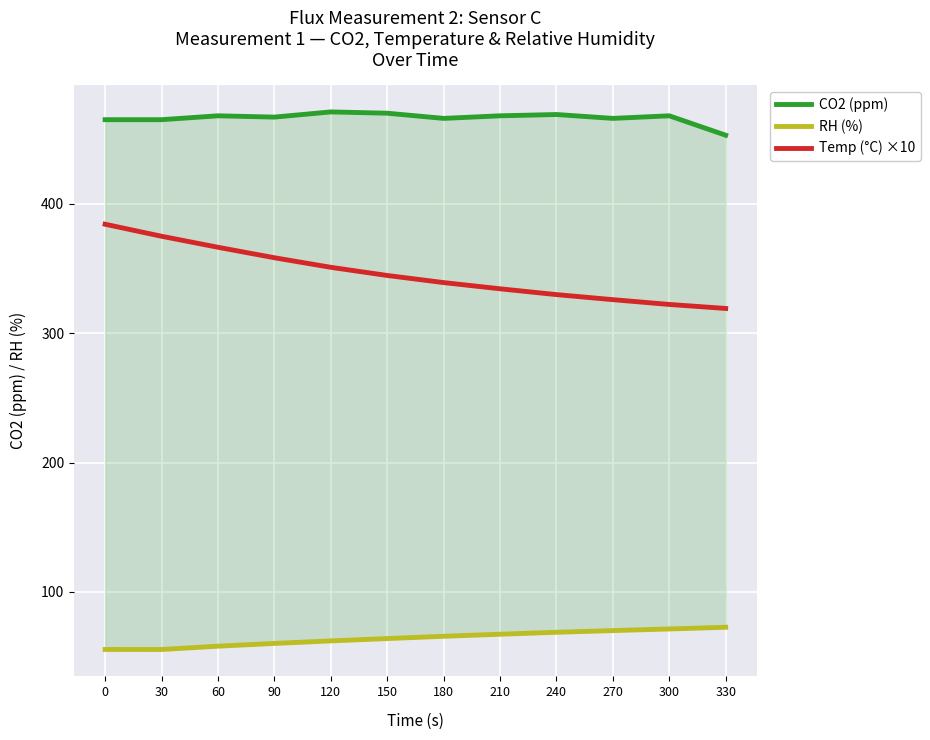

At which category does RH (%) reach its first local valley?

30